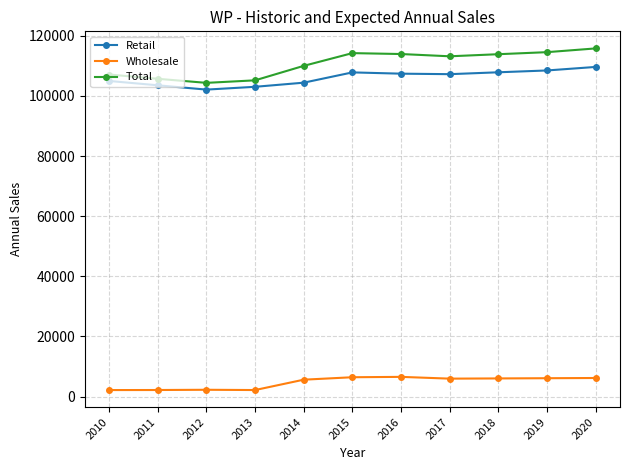

What is the difference between the maximum and minimum values in the Total series?

11461.6